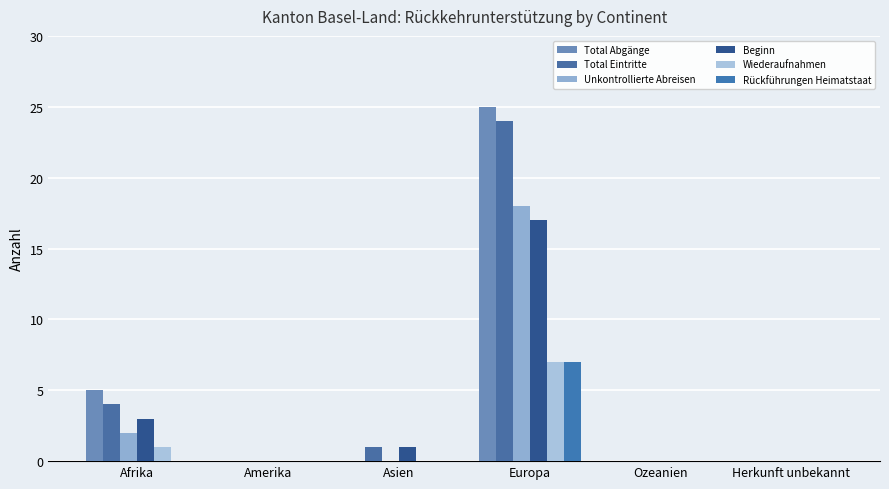

What is the total value across all series at Asien?

2